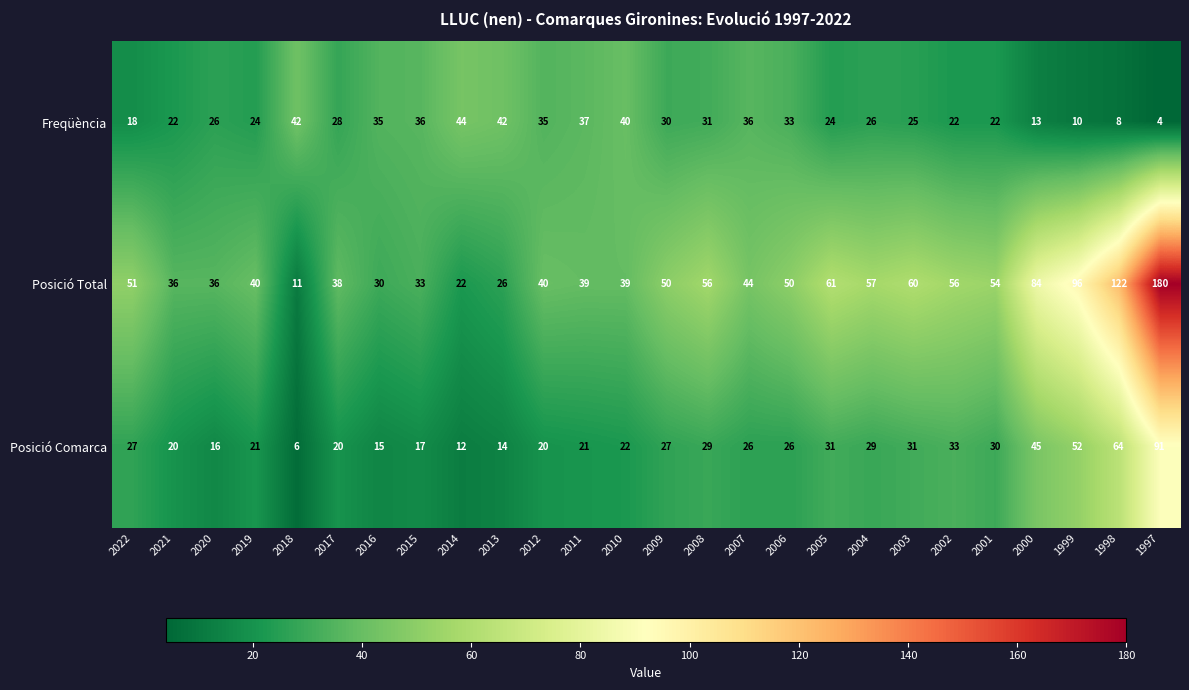

Which series has the widest spread of values?

Posició Total